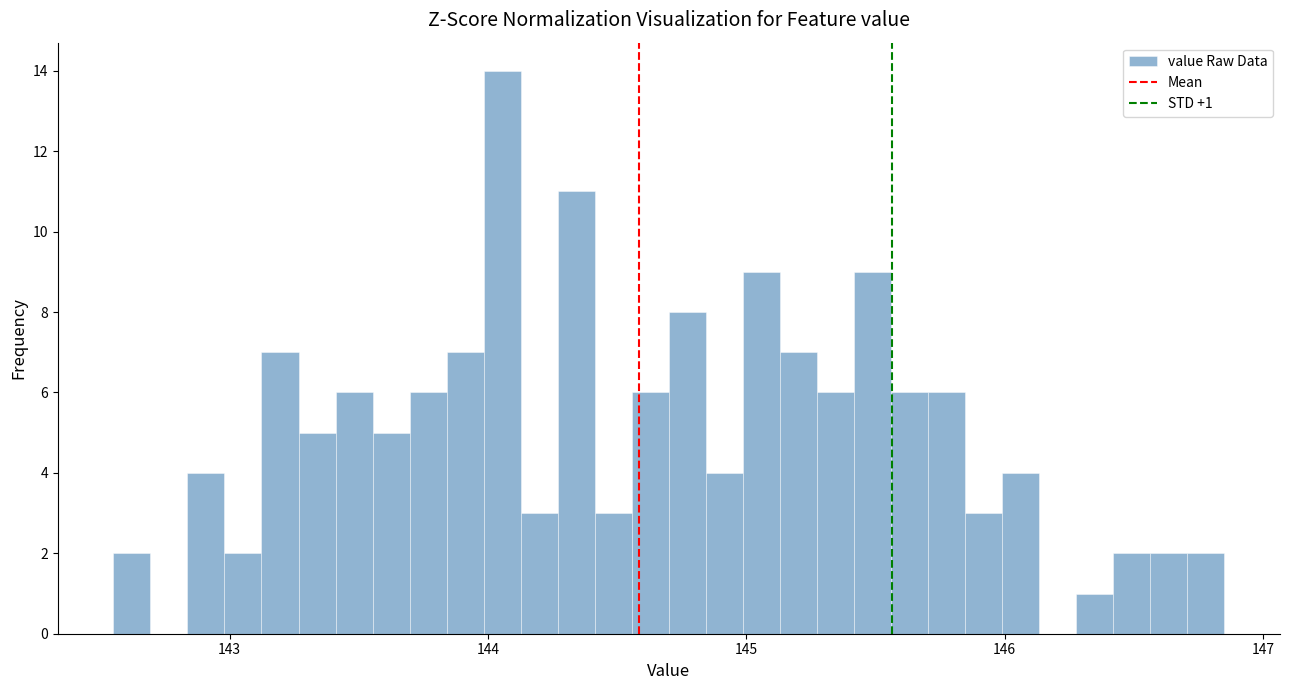

Read against the x-axis, roughly where is the centre of the tallest bar?

144.1